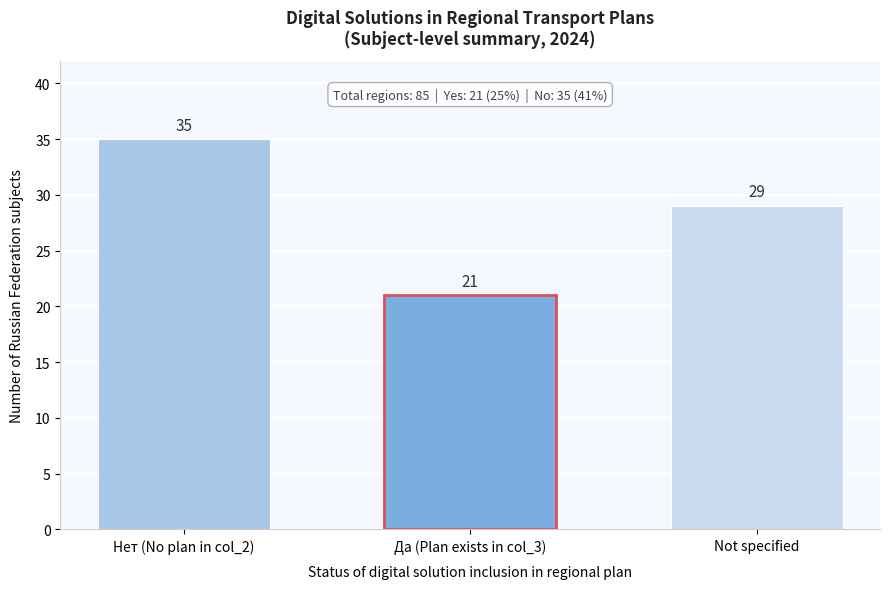

Reading left to right, what are all the values shown in this chart?

Нет (No plan in col_2)=35	Да (Plan exists in col_3)=21	Not specified=29